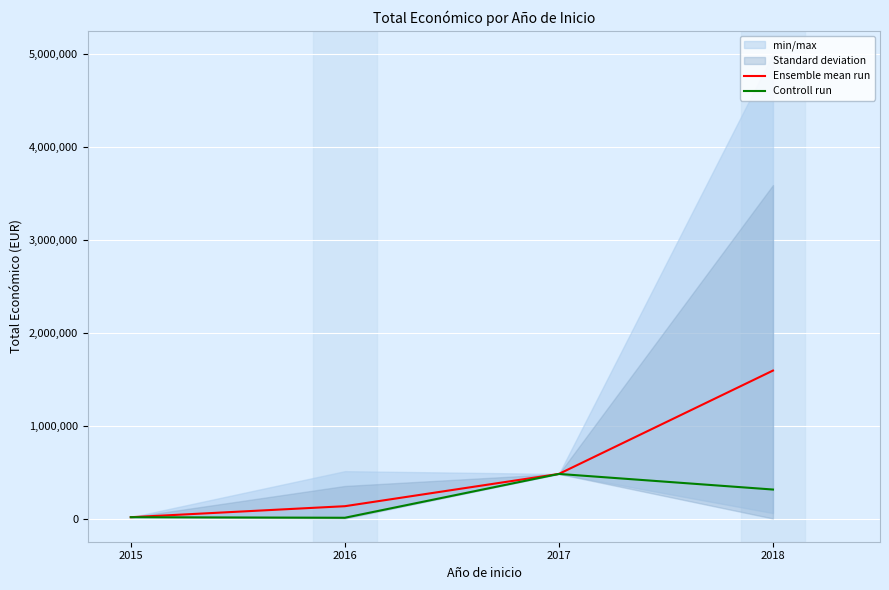

What is the highest value of the Controll run series?

479545.0